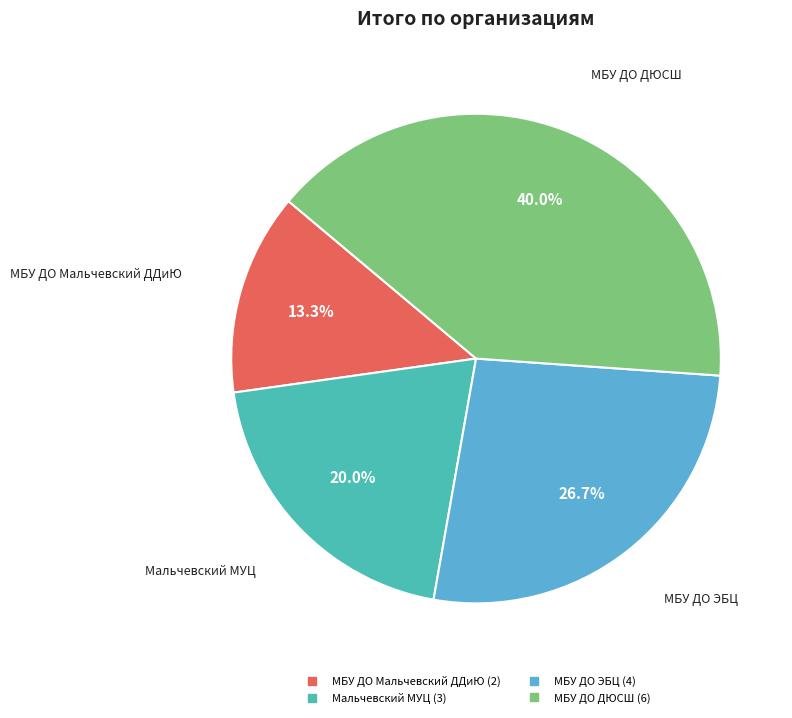

Does Мальчевский МУЦ account for over 50% of the chart?

No